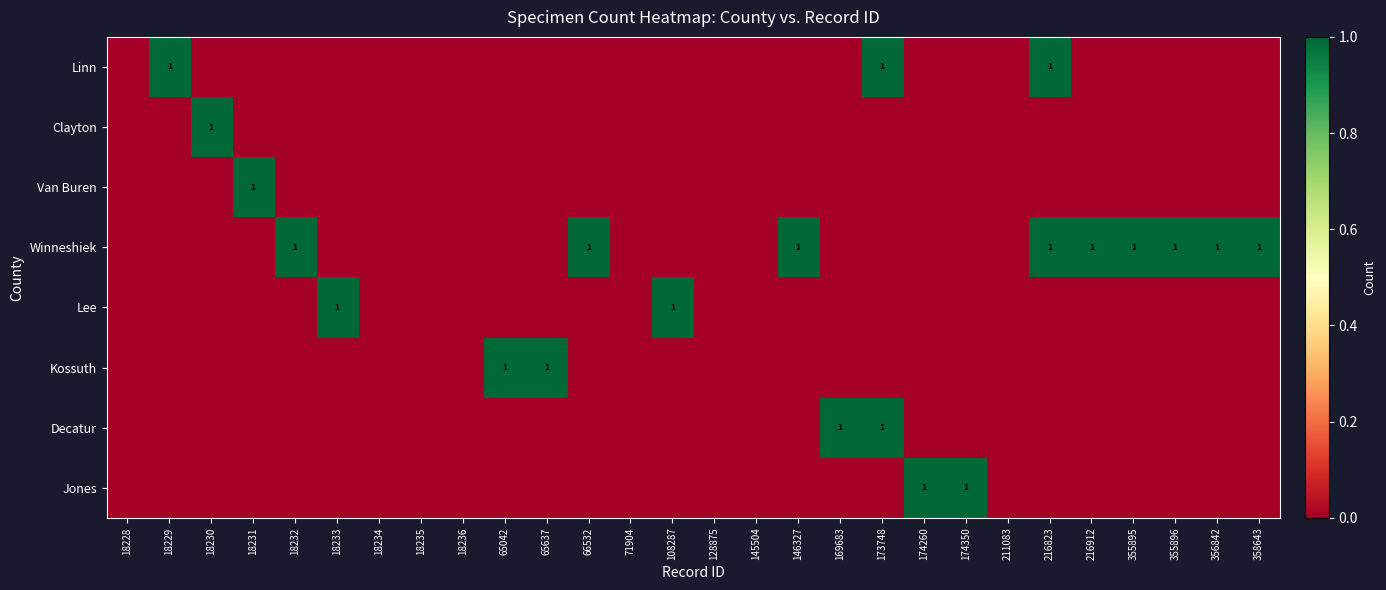

The Linn series shows 1 at 216823. True or false?

True